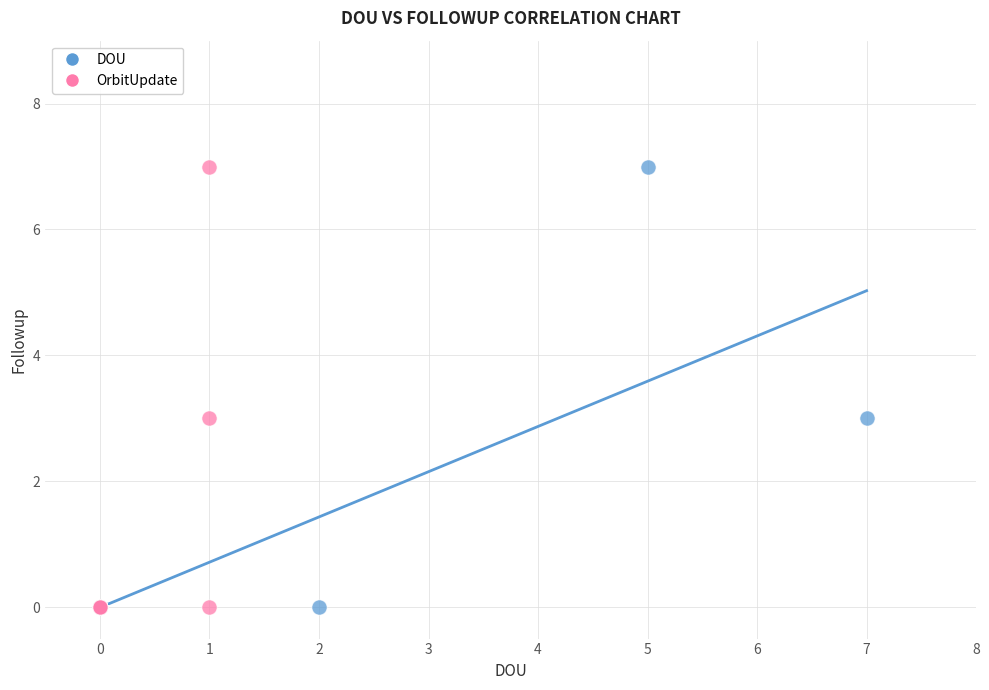

What are all the series names shown in the legend?

DOU, OrbitUpdate